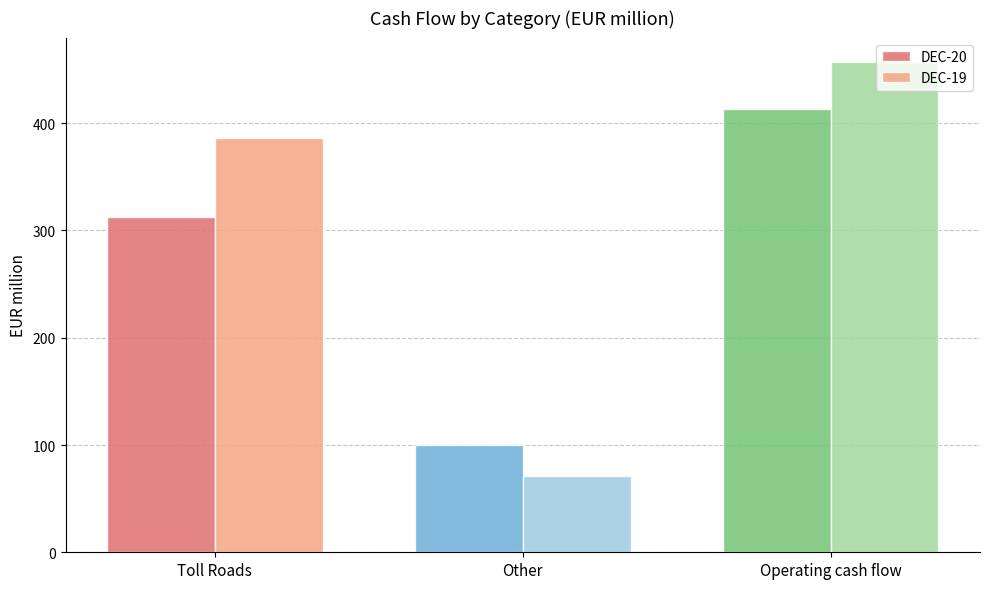

What are all the series names shown in the legend?

DEC-20, DEC-19